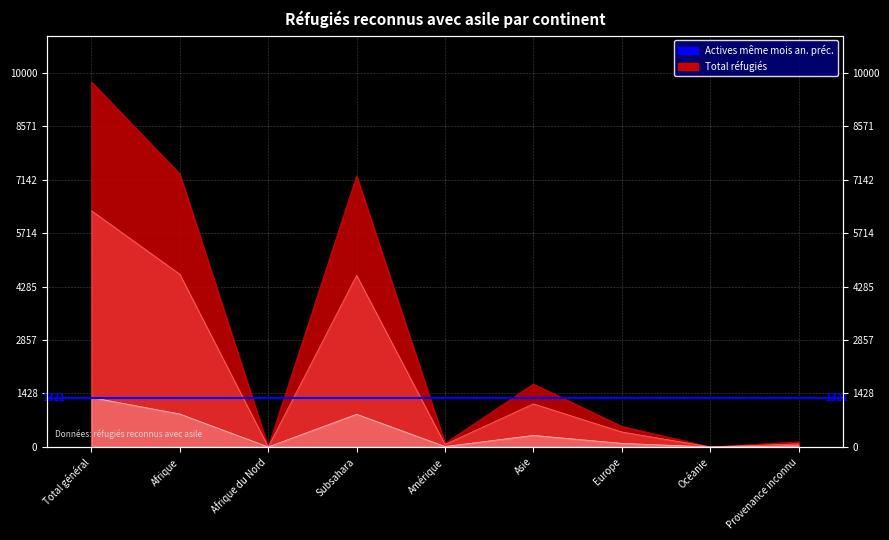

At which label is Total réfugiés closest to 4880?

Subsahara